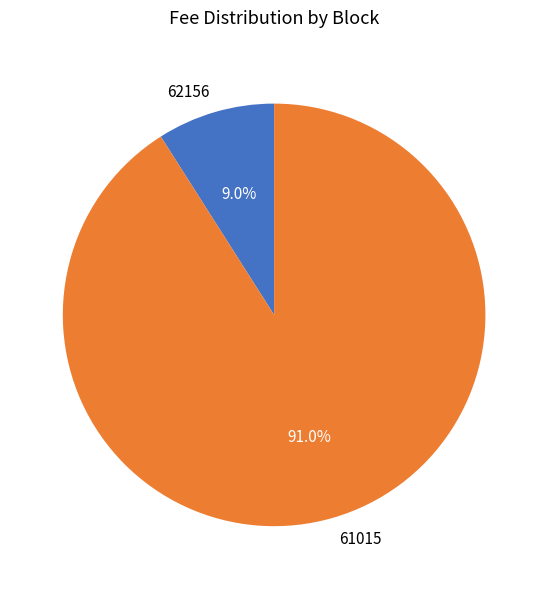

What percentage is NOT represented by 61015?

9.0%